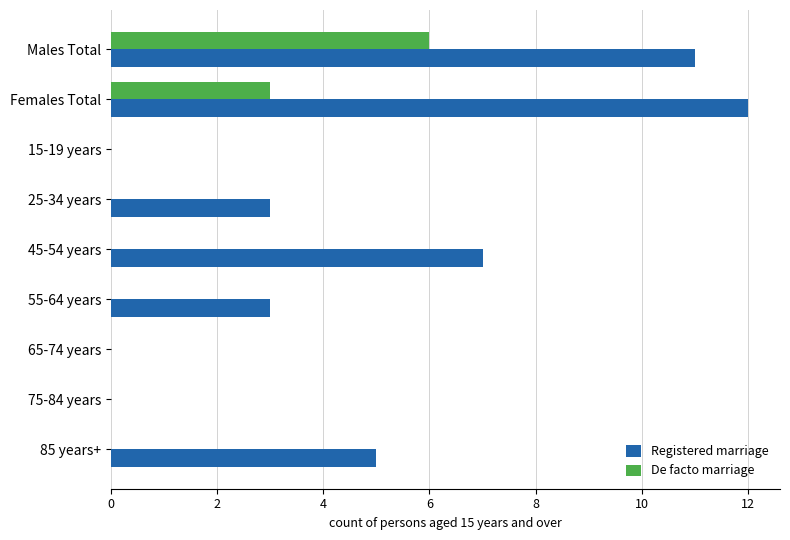

True or false: Registered marriage has a value of 3 at 25-34 years.

True